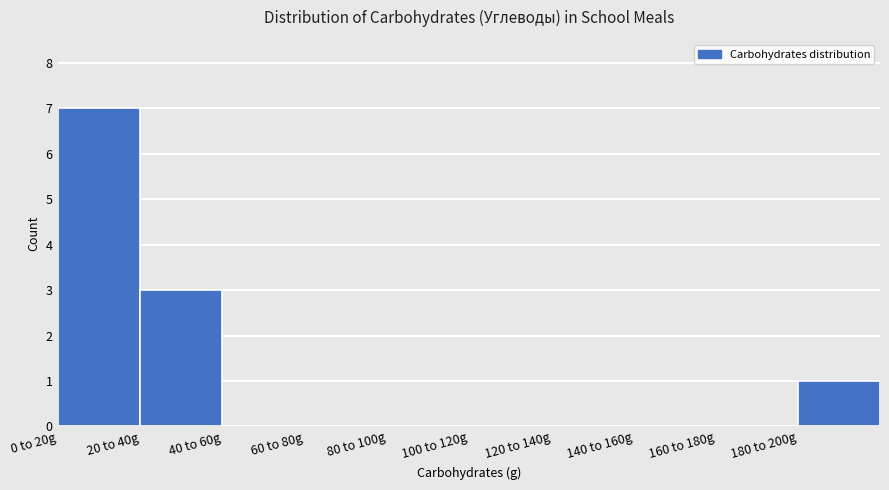

Reading left to right, list all the values displayed in this chart.

0 to 20g=7	20 to 40g=3	40 to 60g=0	60 to 80g=0	80 to 100g=0	100 to 120g=0	120 to 140g=0	140 to 160g=0	160 to 180g=0	180 to 200g=1